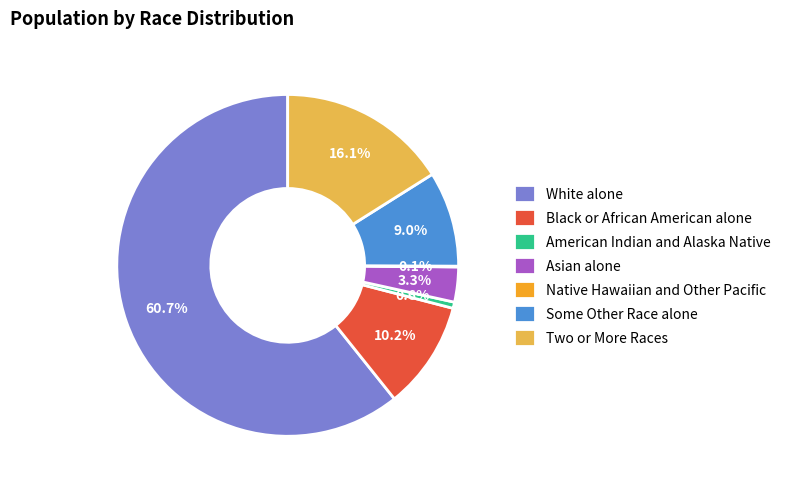

What is the largest slice in the pie chart?

White alone